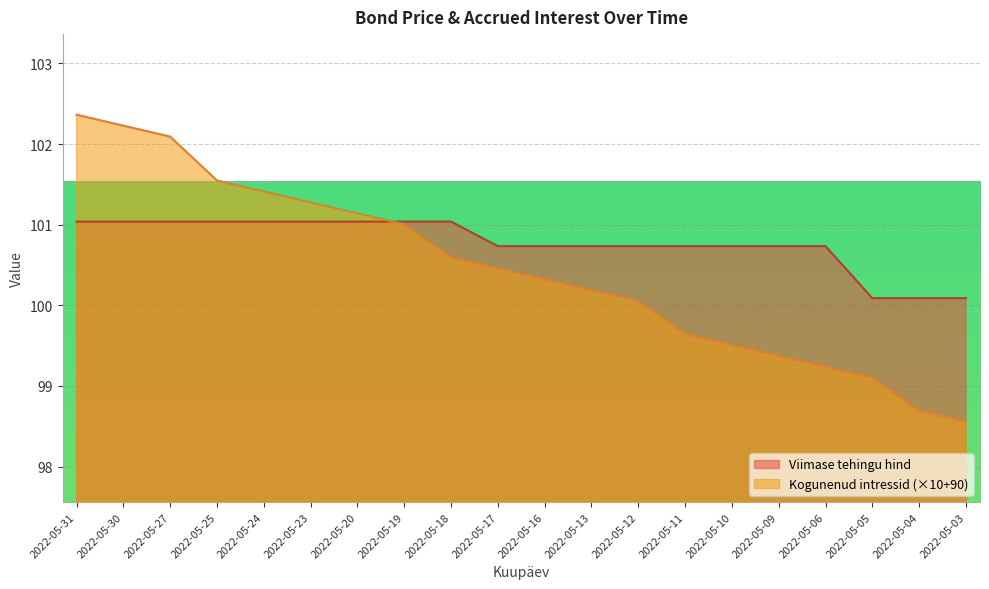

Which series has the largest total across all categories?

Viimase tehingu hind